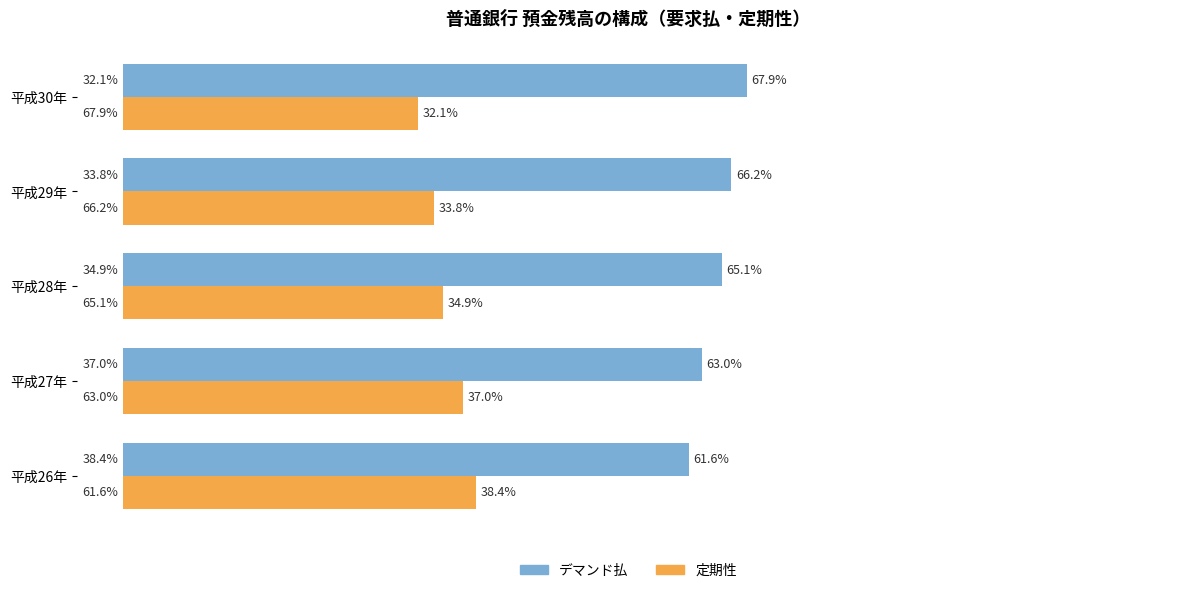

At which label does デマンド払 reach its peak?

平成30年